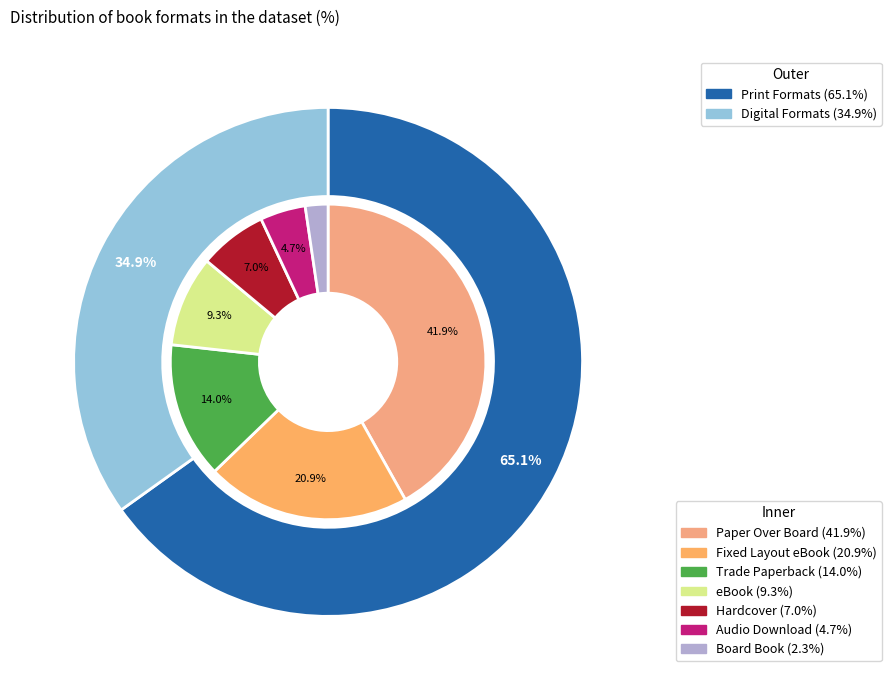

Between Paper Over Board and Trade Paperback, which is larger?

Paper Over Board